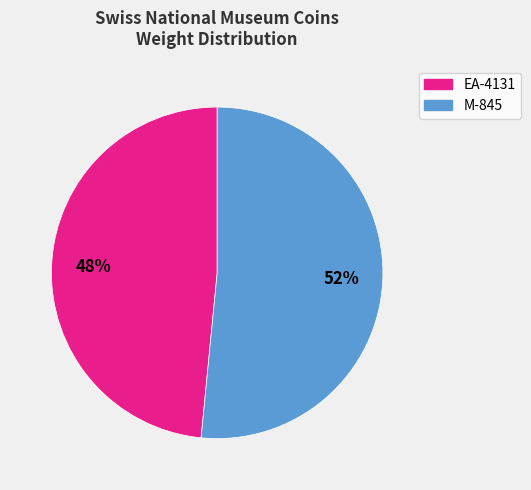

Is the sum of EA-4131 and M-845 greater than half?

Yes